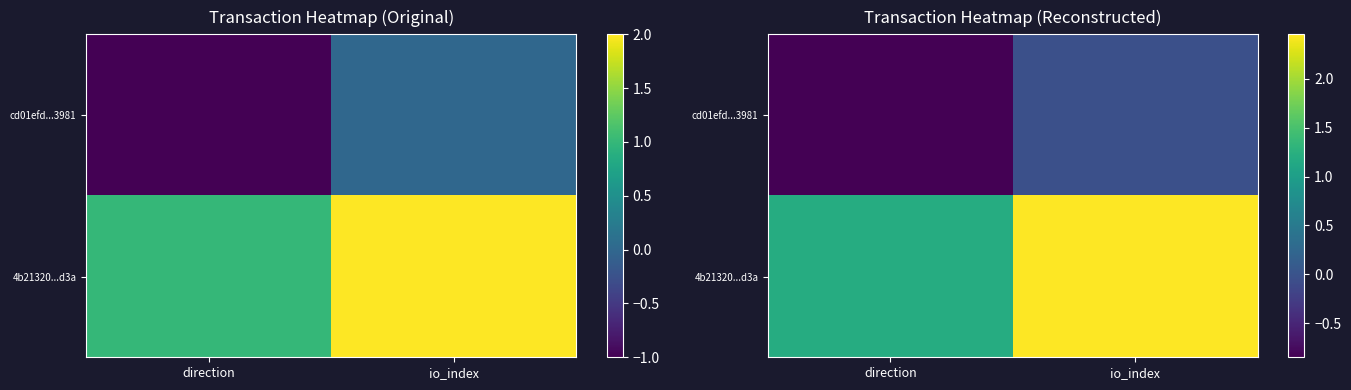

Is the value of 4b21320...d3a at io_index greater than the value of cd01efd...3981 at io_index?

Yes